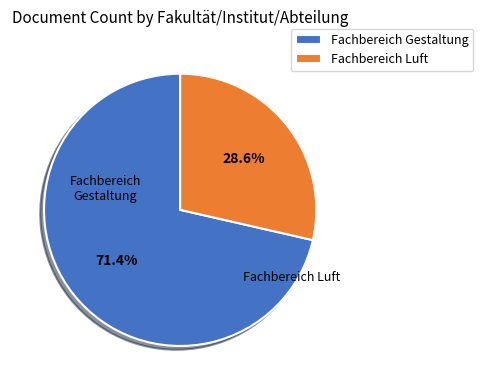

Do Fachbereich Gestaltung and Fachbereich Luft together represent more than half of the pie?

Yes